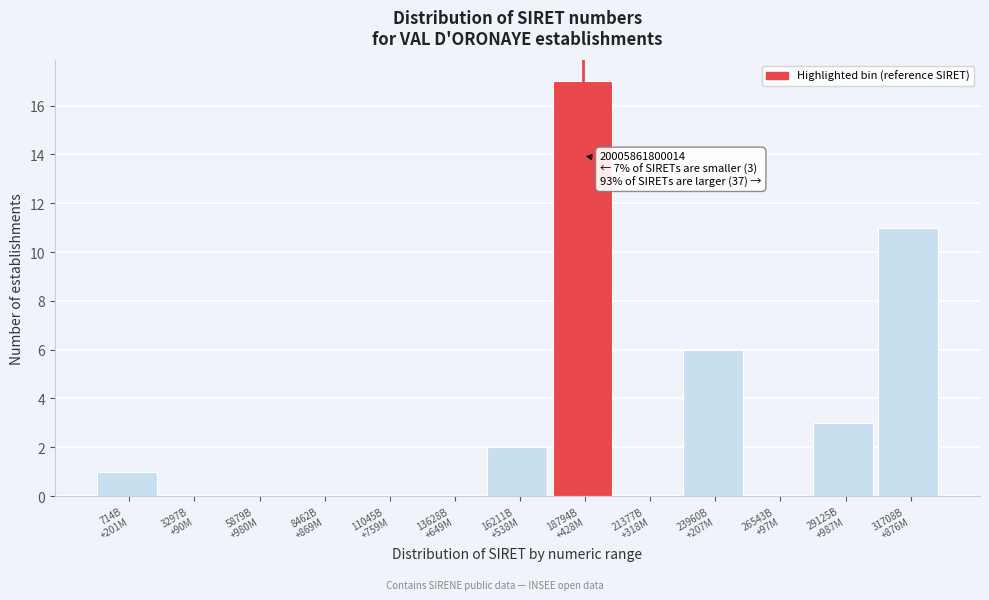

What is the sum of all values?

40